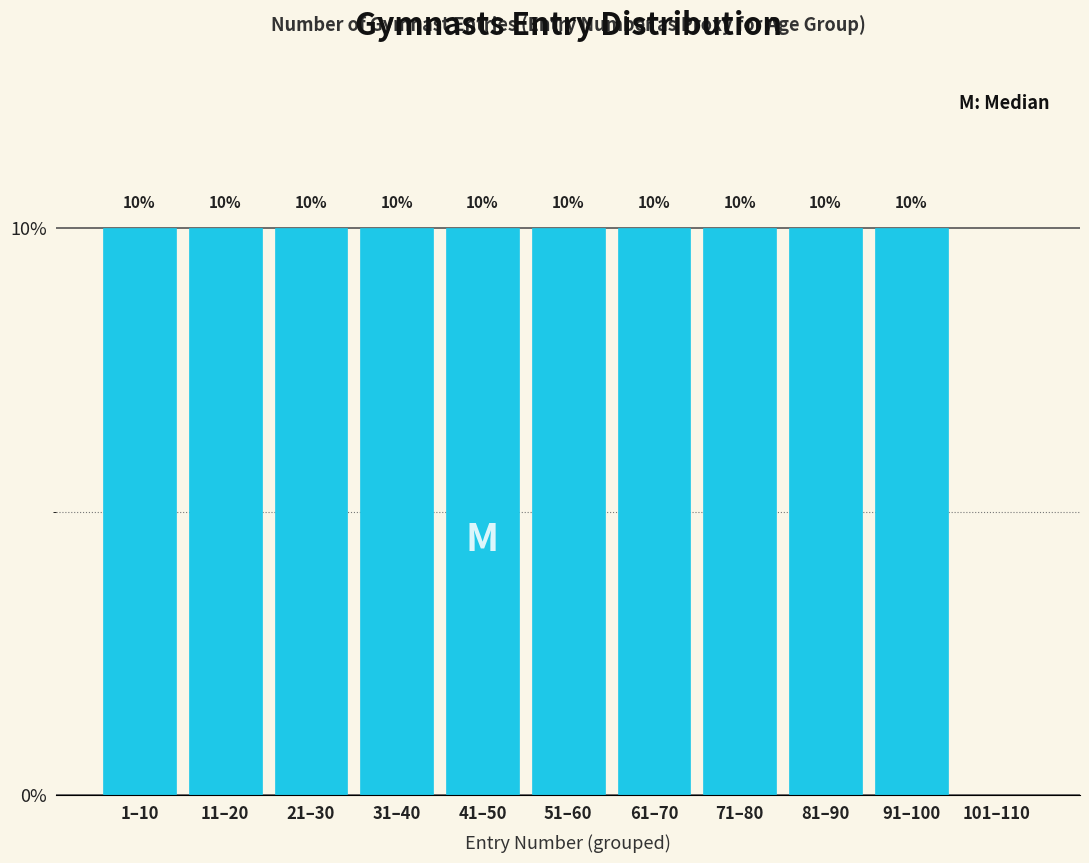

Reading left to right, transcribe all the data shown in this chart.

1–10=10	11–20=10	21–30=10	31–40=10	41–50=10	51–60=10	61–70=10	71–80=10	81–90=10	91–100=10	101–110=0